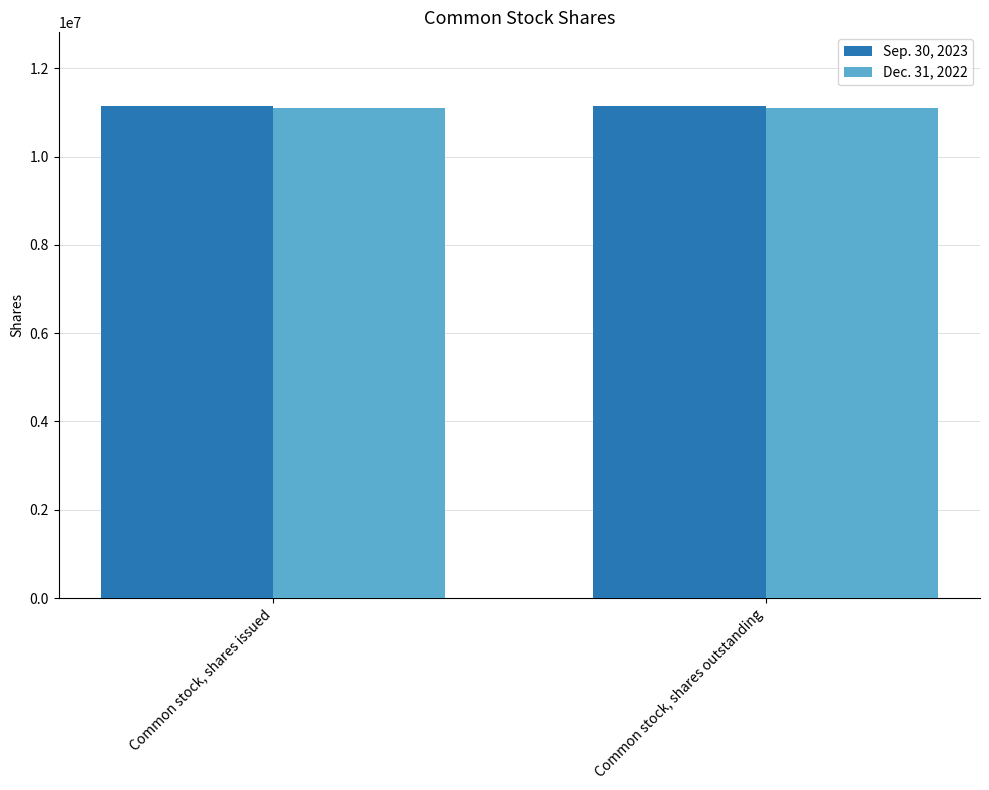

Is it true that Sep. 30, 2023 equals 5059124 at Common stock, shares issued?

False